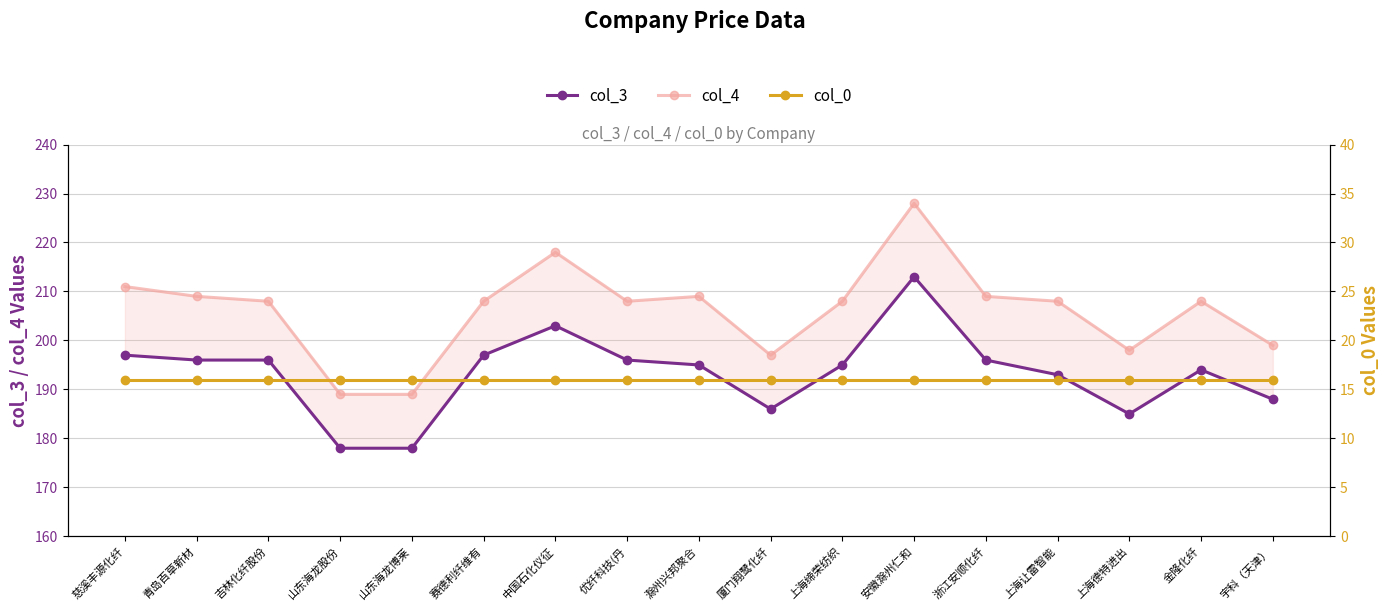

True or false: col_4 has a value of 285 at 宇科（天津）.

False